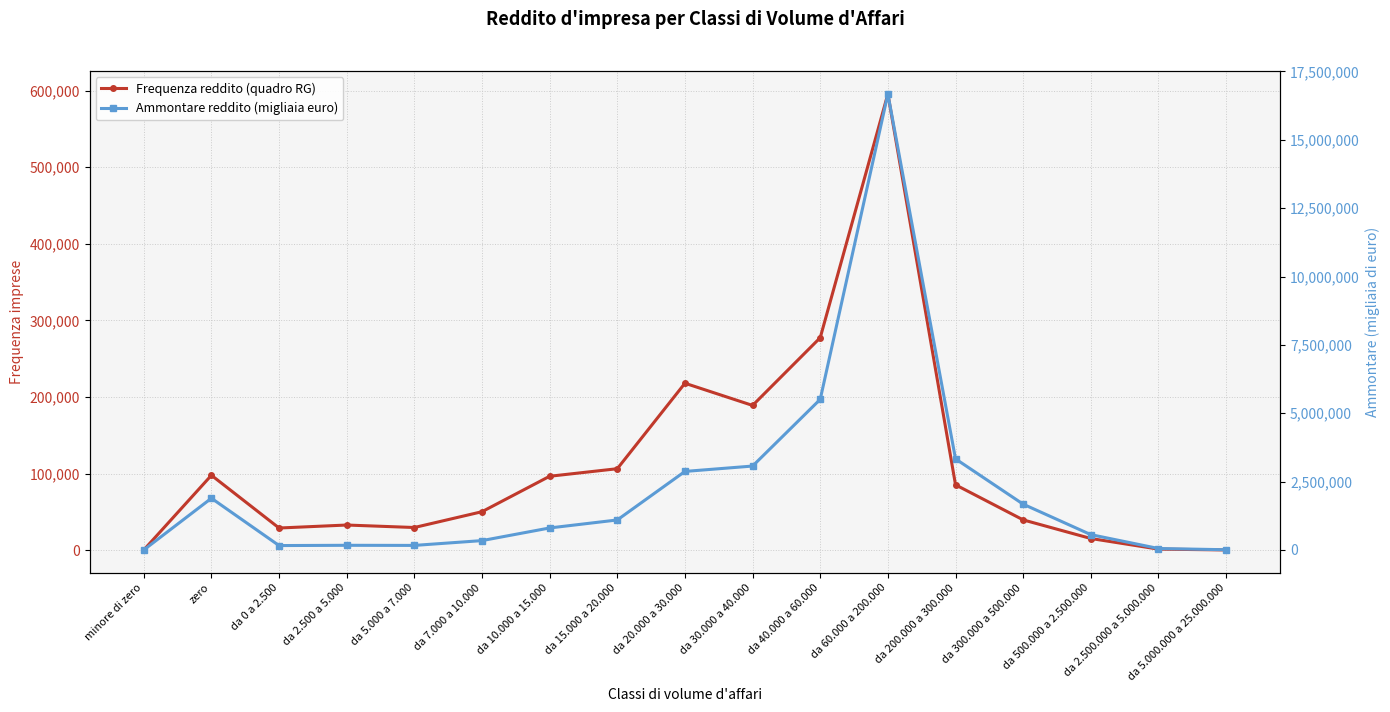

True or false: Ammontare reddito (migliaia euro) and Frequenza reddito (quadro RG) cross at least once.

False